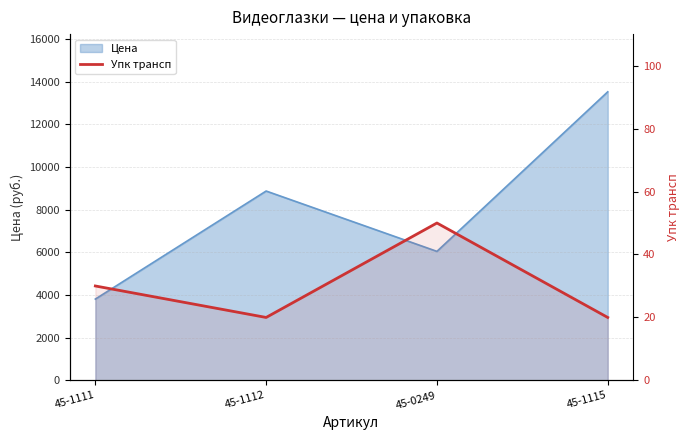

What is the smallest value displayed?

20